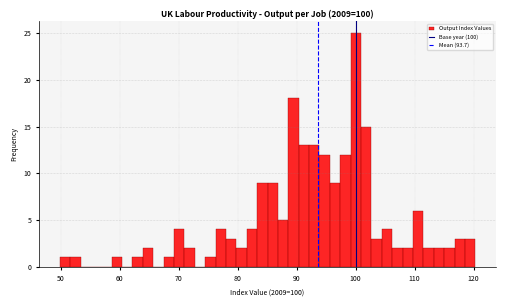

Around what value on the x-axis is the tallest bar? Give the approximate position of its centre, as read against the axis.

100